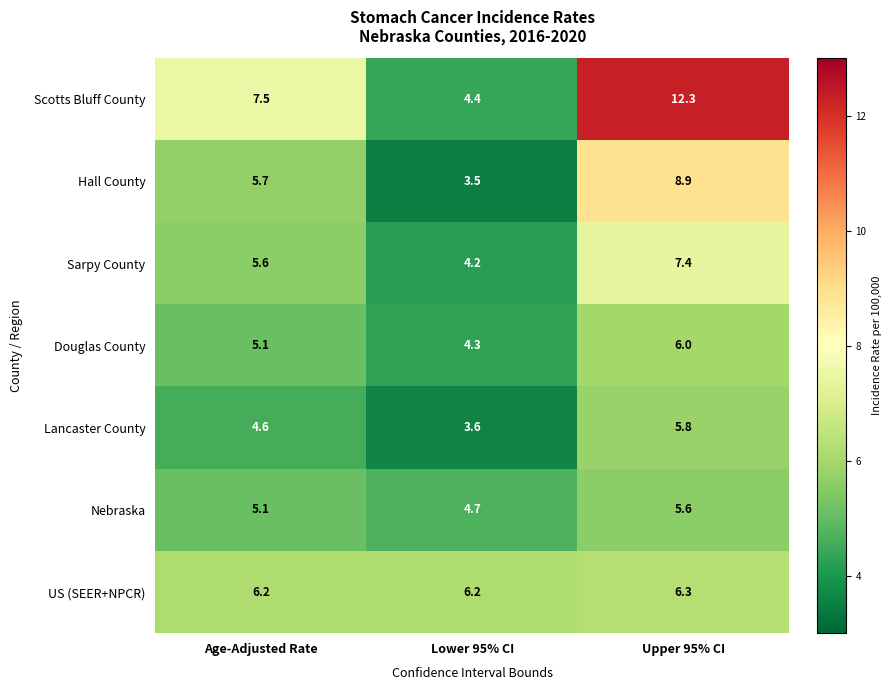

Which series changed the most between Lower 95% CI and Upper 95% CI?

Scotts Bluff County